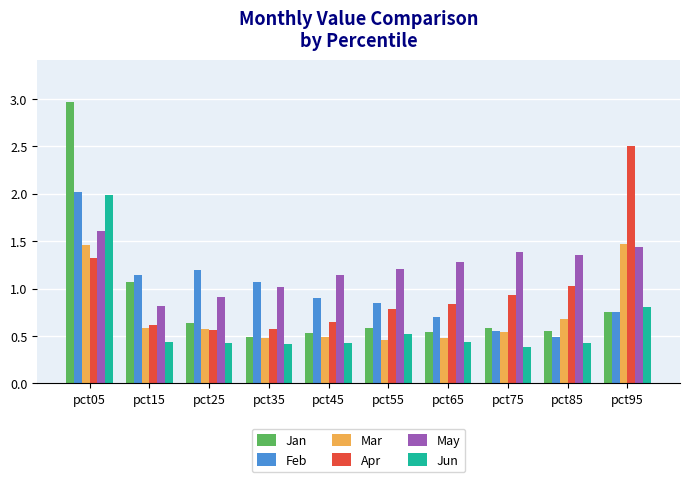

Read the Jun value at pct05.

2.0